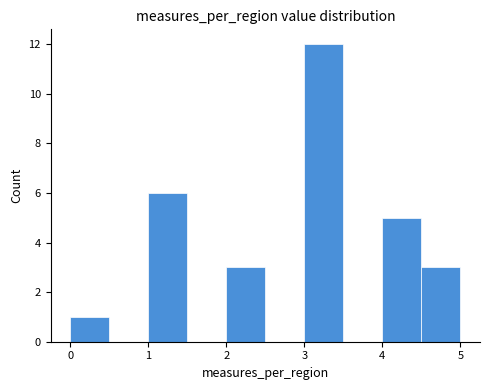

Which range on the x-axis has the tallest bar?

3.0 to 3.5